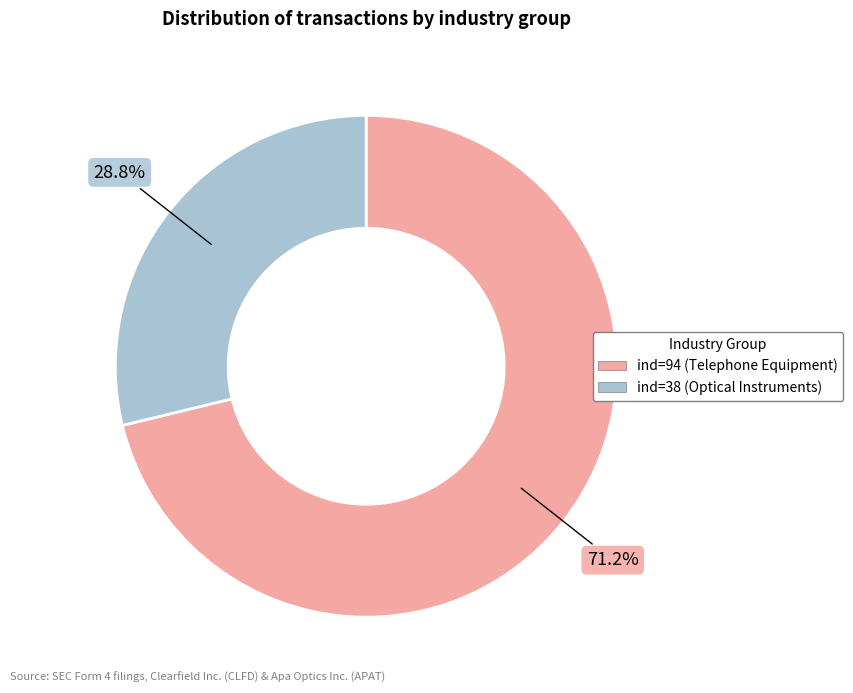

Approximately how many times larger is the value at ind=38 (Optical Instruments) compared to ind=94 (Telephone Equipment)?

0.4